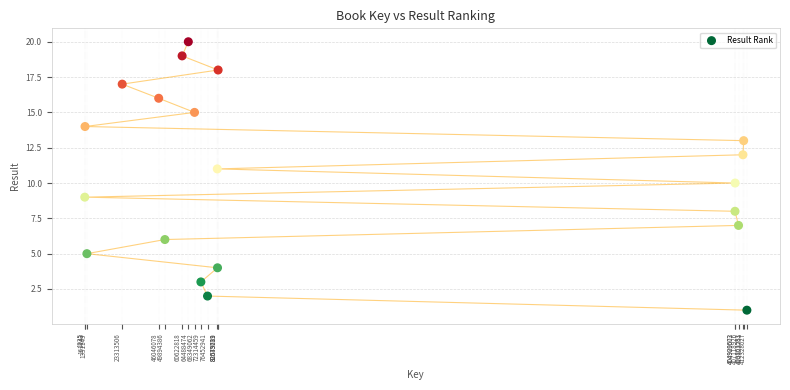

What is the range of Y values (max minus min)?

19